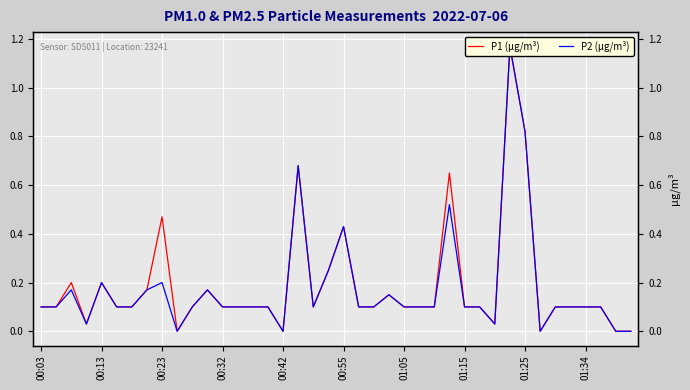

At which category does the chart reach its peak across all series?

31